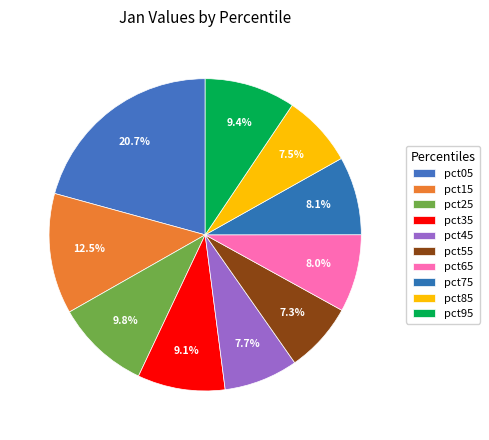

What is the smallest slice in the pie chart?

pct55